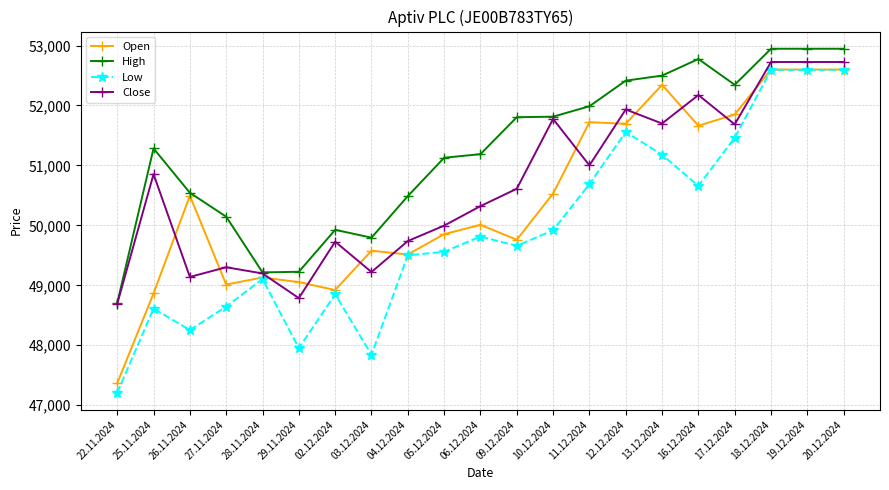

The Open series shows 49578 at 03.12.2024. True or false?

True